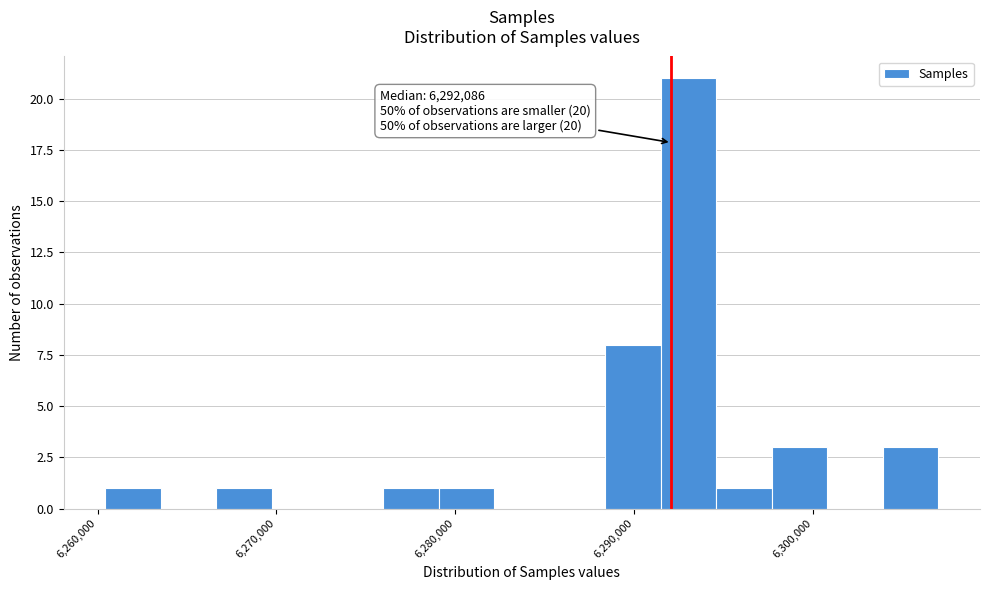

Around what value on the x-axis is the tallest bar? Give the approximate position of its centre, as read against the axis.

6293000